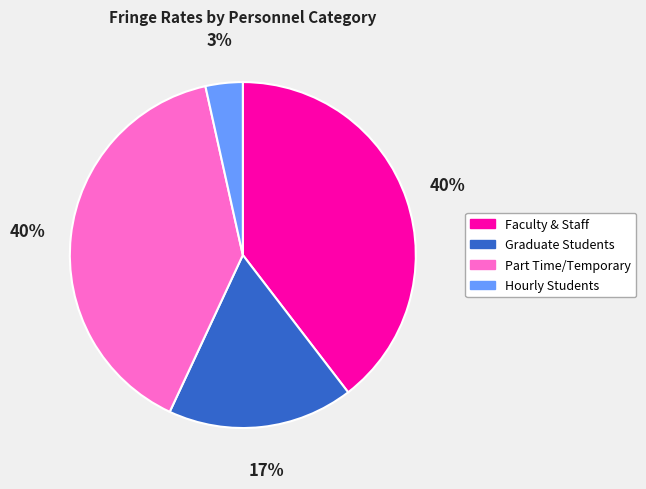

Which has a higher value, Graduate Students or Faculty & Staff?

Faculty & Staff